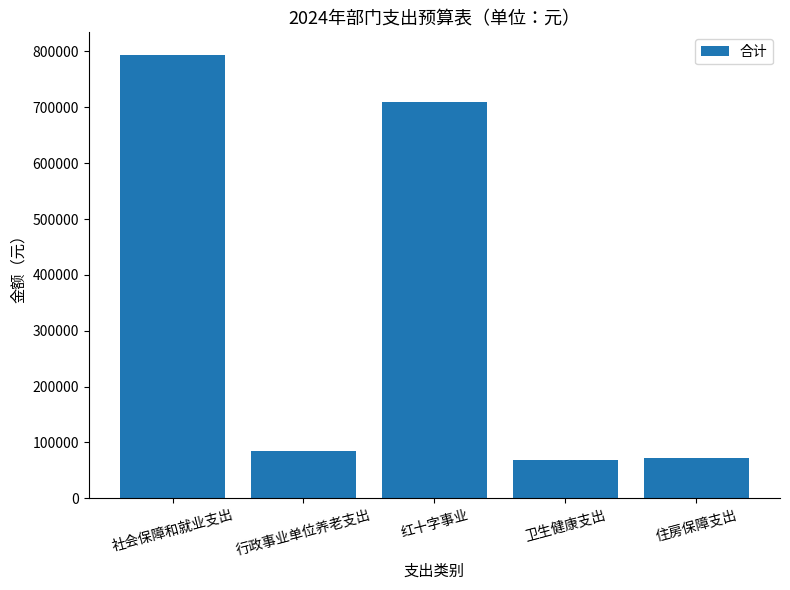

What is the difference between the second highest and second lowest values?

637691.3